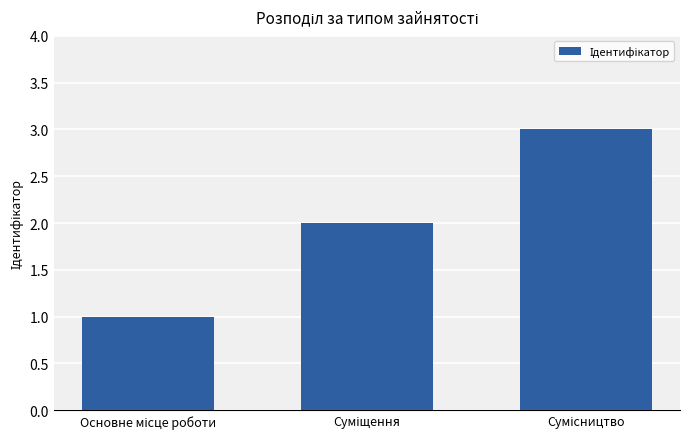

What is the maximum value shown in the chart?

3